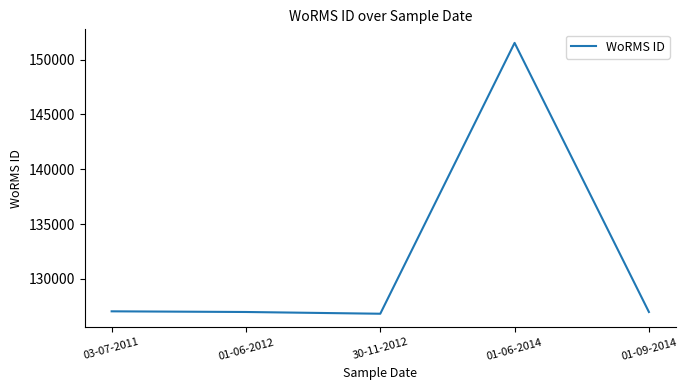

What is the average value?

131865